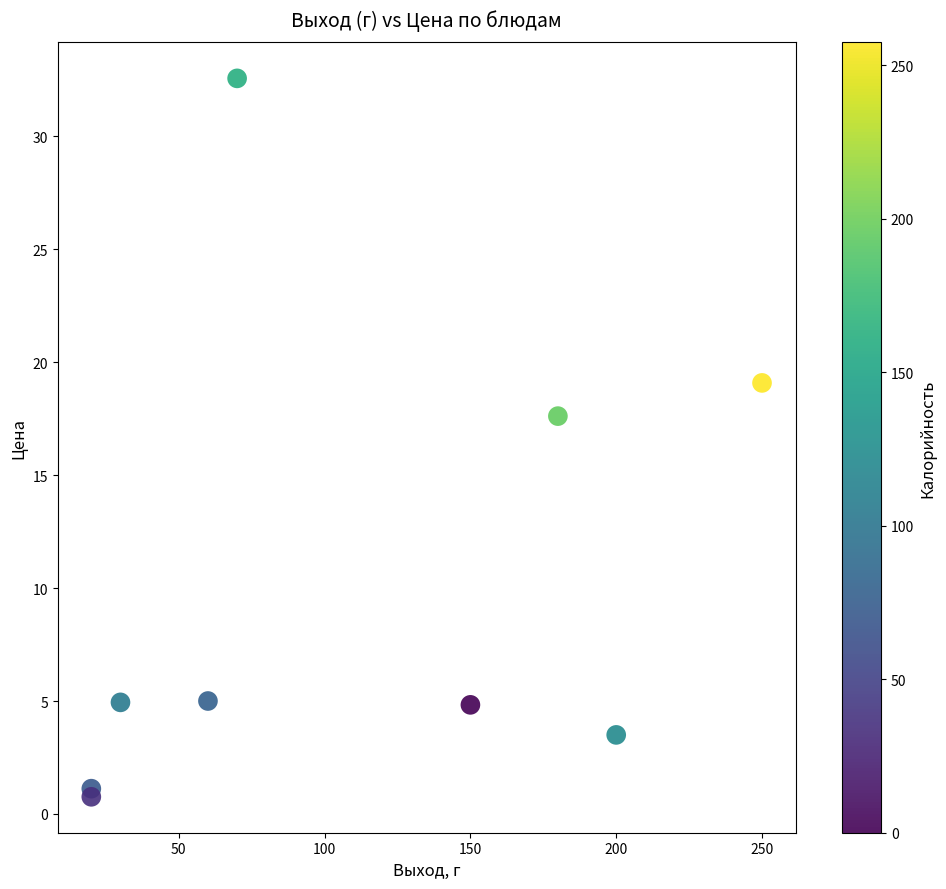

What Y value in the scatter plot is closest to 16?

17.6